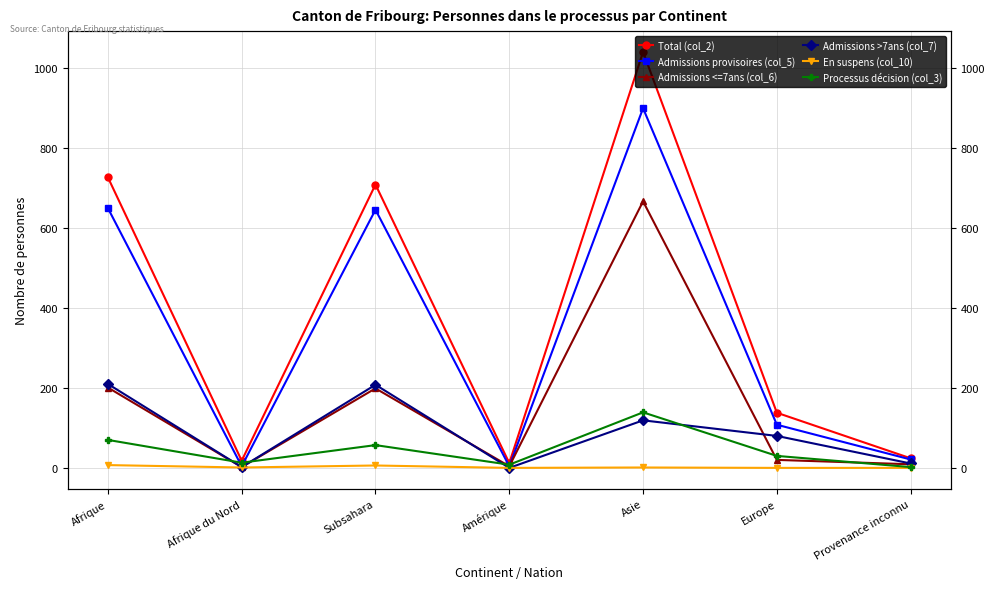

What are all the series names shown in the legend?

Total (col_2), Admissions provisoires (col_5), Admissions <=7ans (col_6), Admissions >7ans (col_7), En suspens (col_10), Processus décision (col_3)